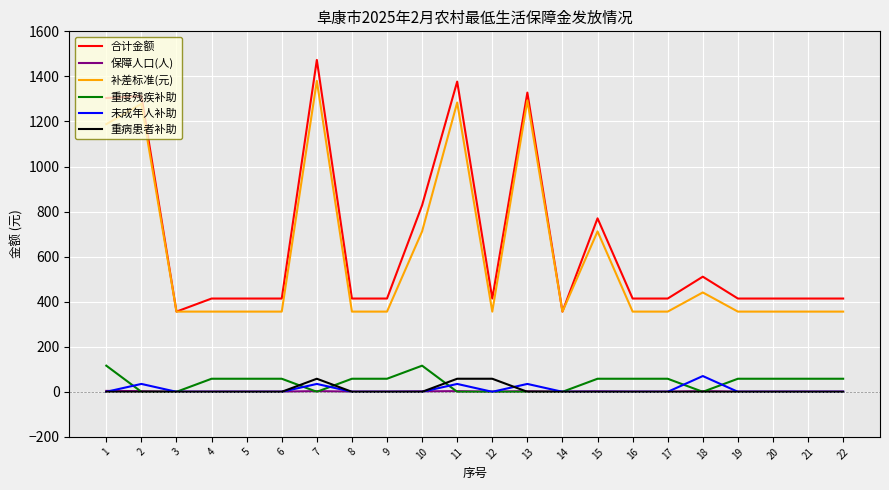

What is the maximum value shown in the chart?

1473